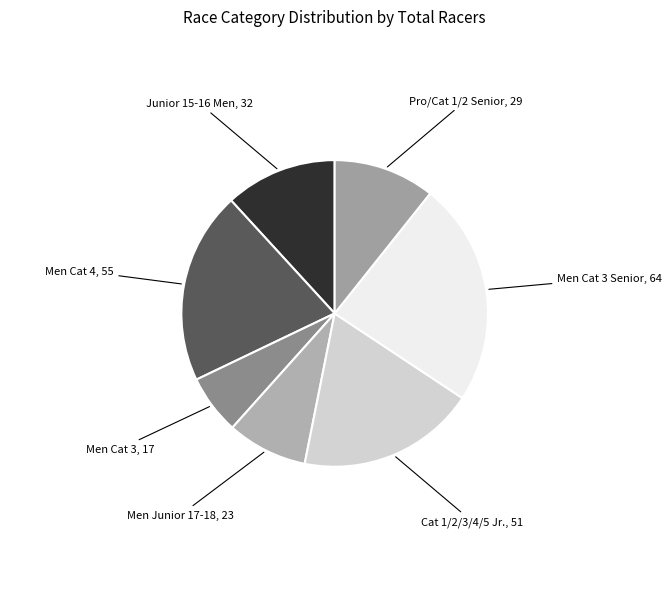

What is the largest slice in the pie chart?

Men Cat 3 Senior